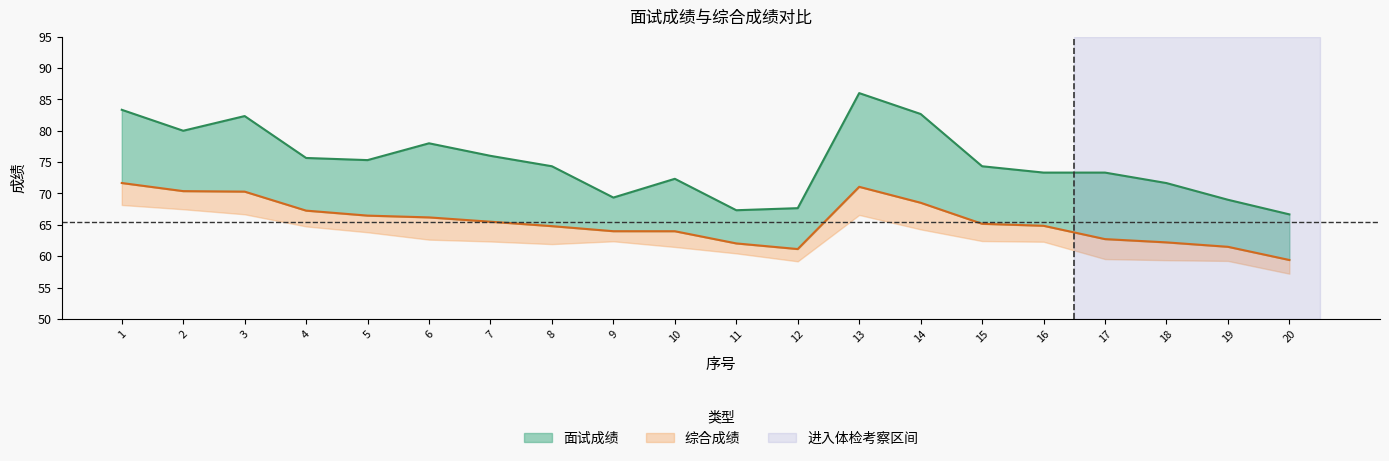

Which series has the largest range (max minus min)?

面试成绩